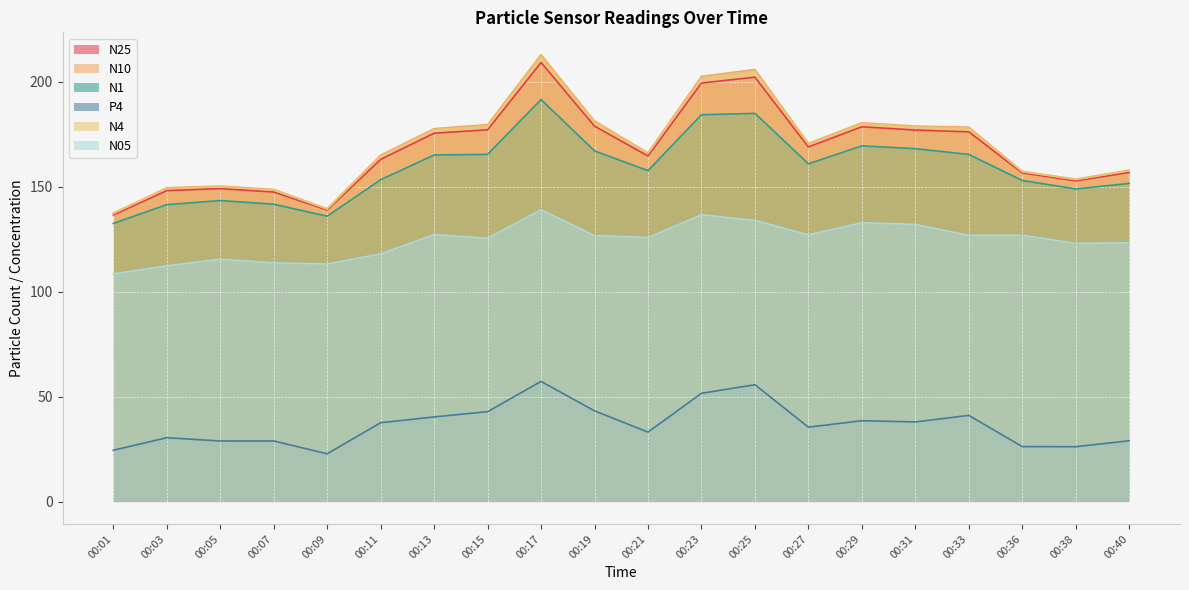

Read the N1 value at 00:33.

165.5